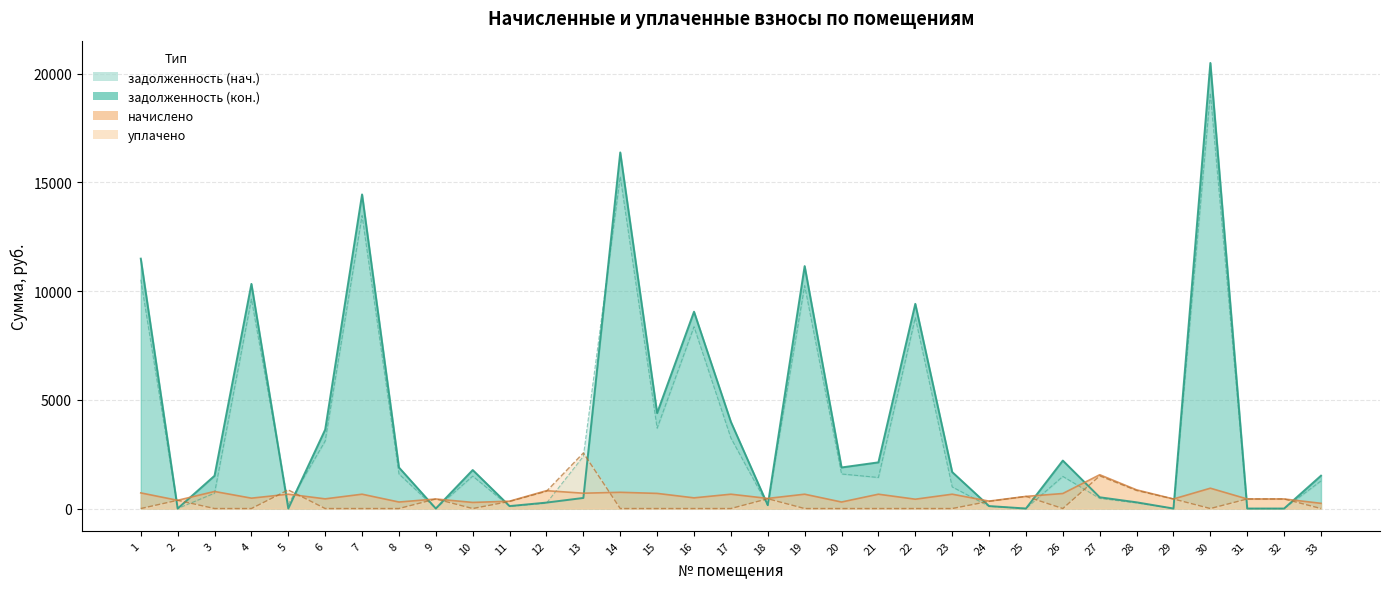

In задолженность (нач.), how many points are lower than both neighbors (excluding endpoints)?

9